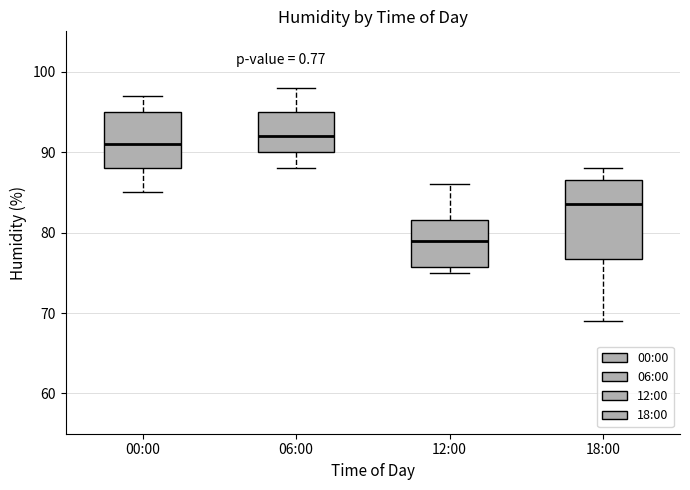

Which box is the tallest, from its lower edge to its upper edge?

18:00